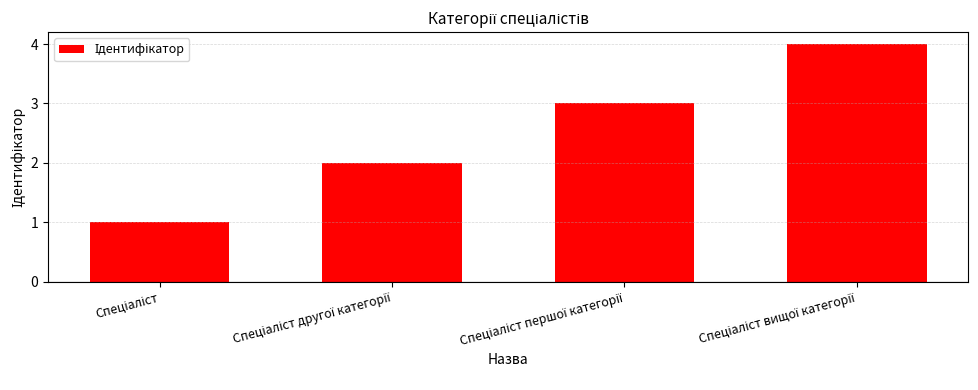

What is the difference between the maximum and minimum values?

3